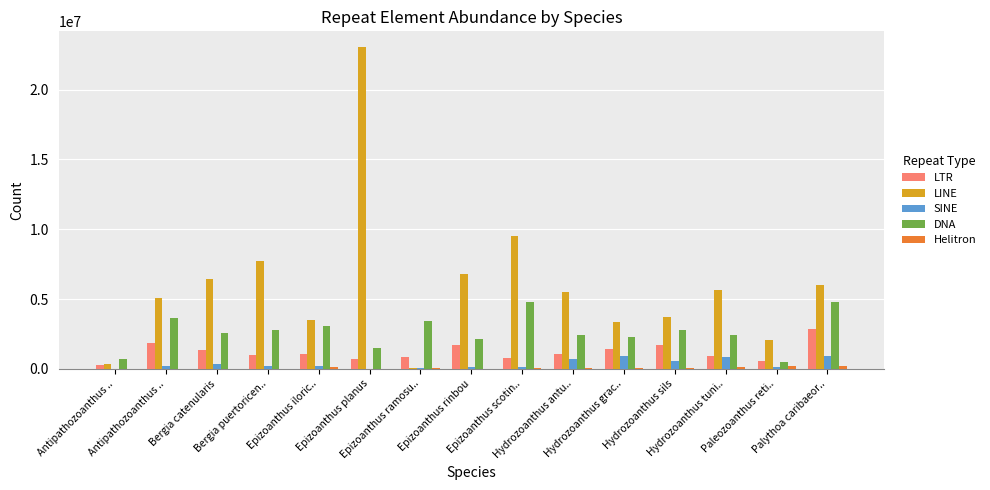

What is the lowest value of the SINE series?

3695